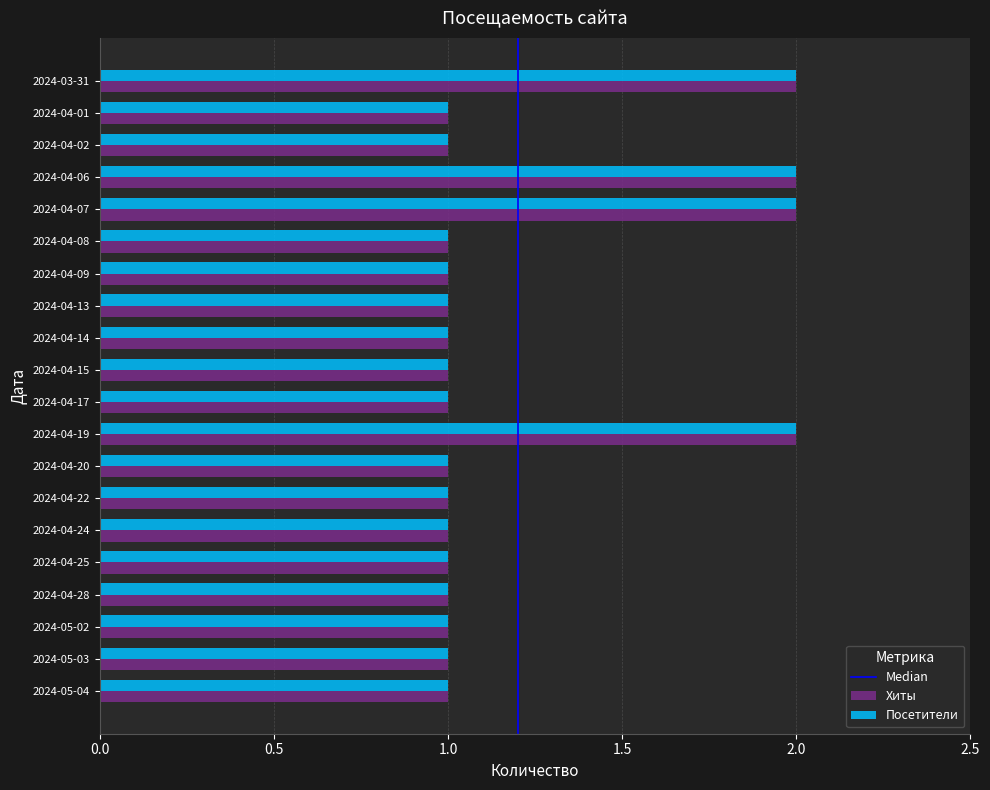

Is the value of Хиты at 2024-03-31 greater than the value of Посетители at 2024-04-17?

Yes